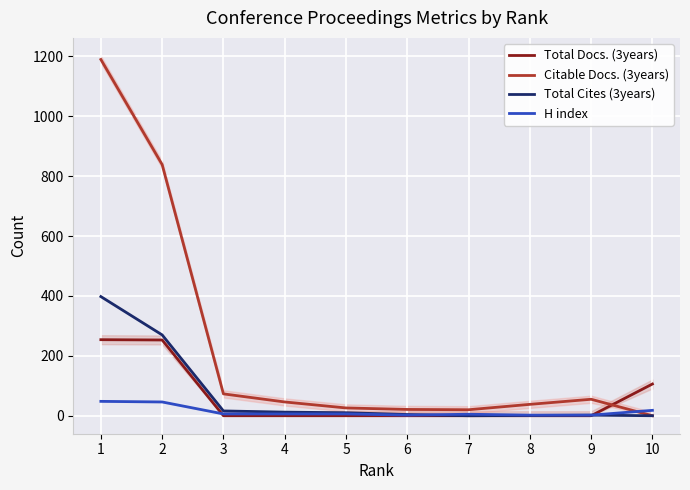

Is it true that Total Cites (3years) equals 398 at 1?

True